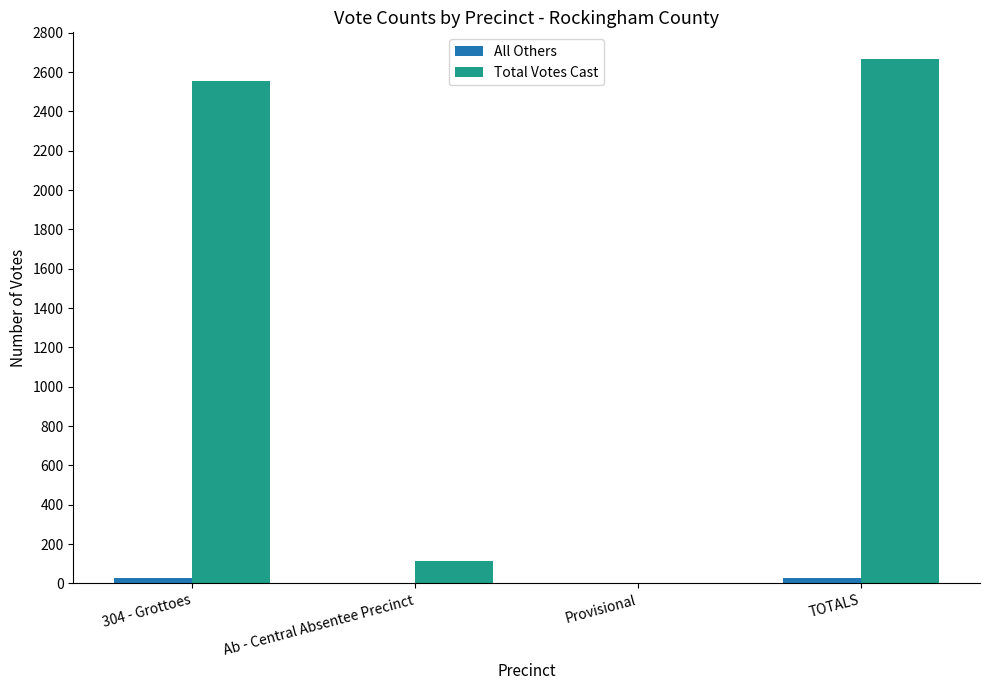

What is the difference between the Total Votes Cast values at Provisional and TOTALS?

2669